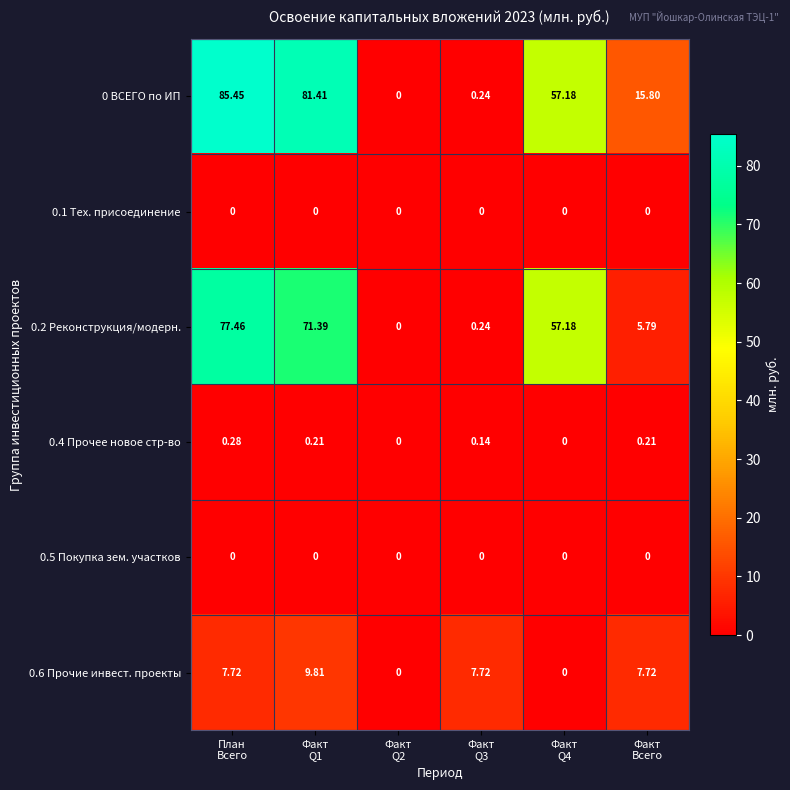

How many series are shown in this chart?

6